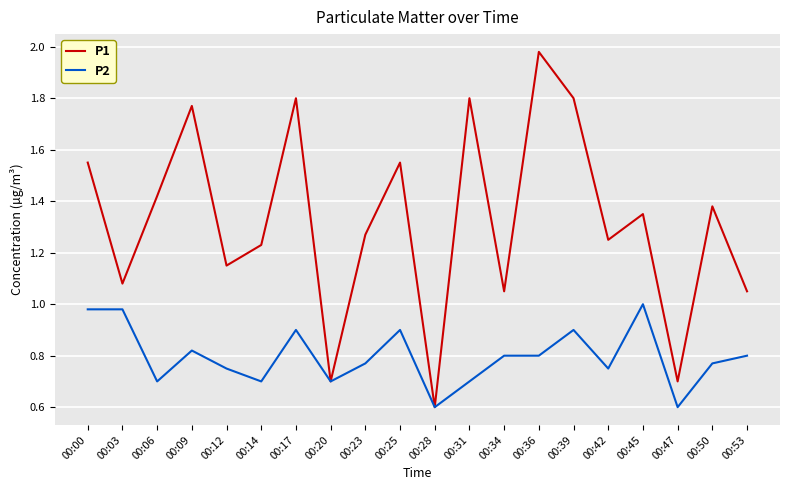

What is the difference between the P1 values at 00:25 and 00:12?

0.4